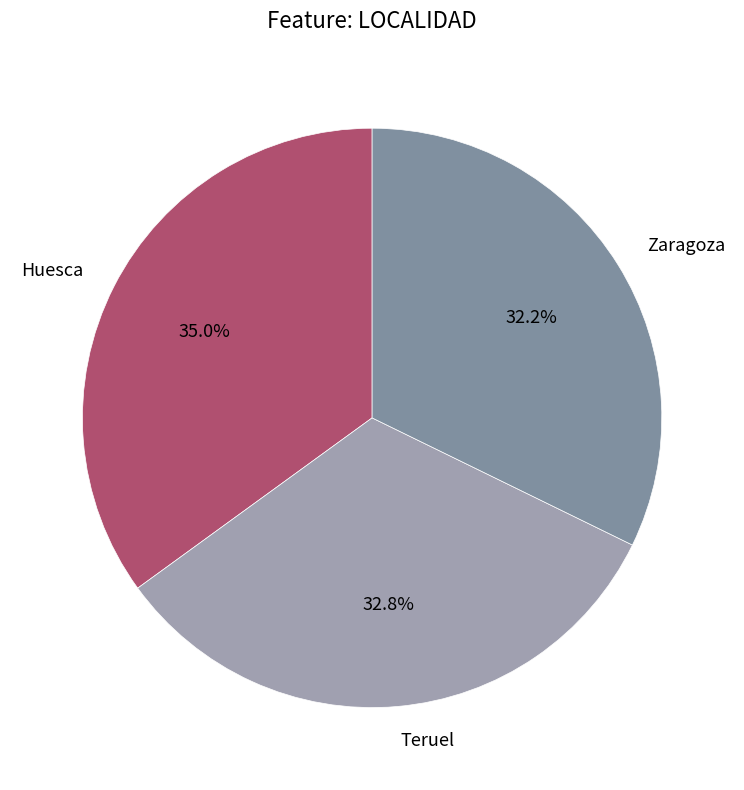

What is the smallest slice in the pie chart?

Zaragoza